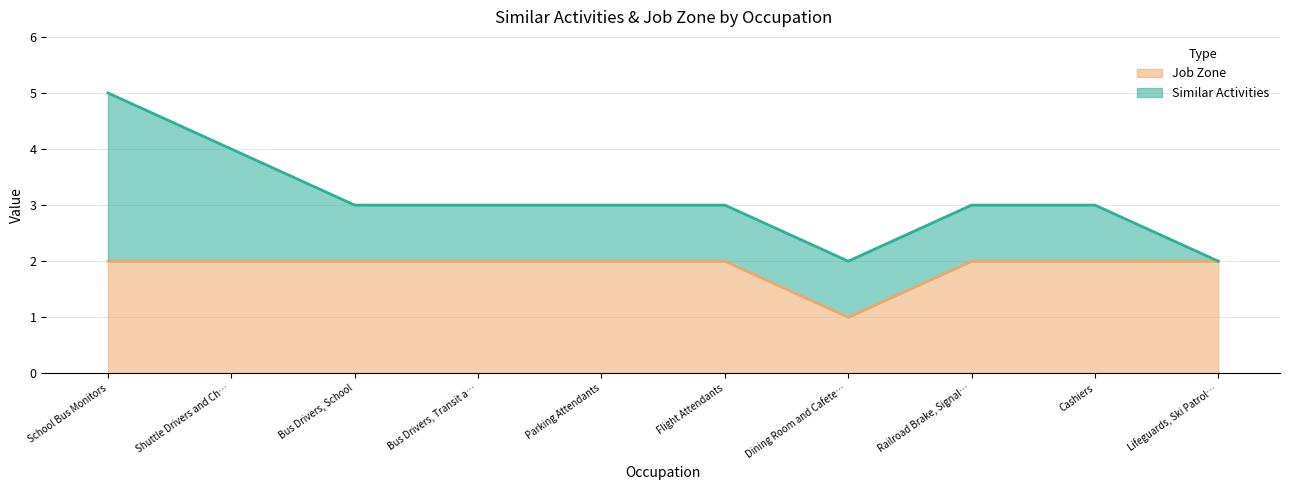

True or false: Job Zone has a value of 1 at Flight Attendants.

False